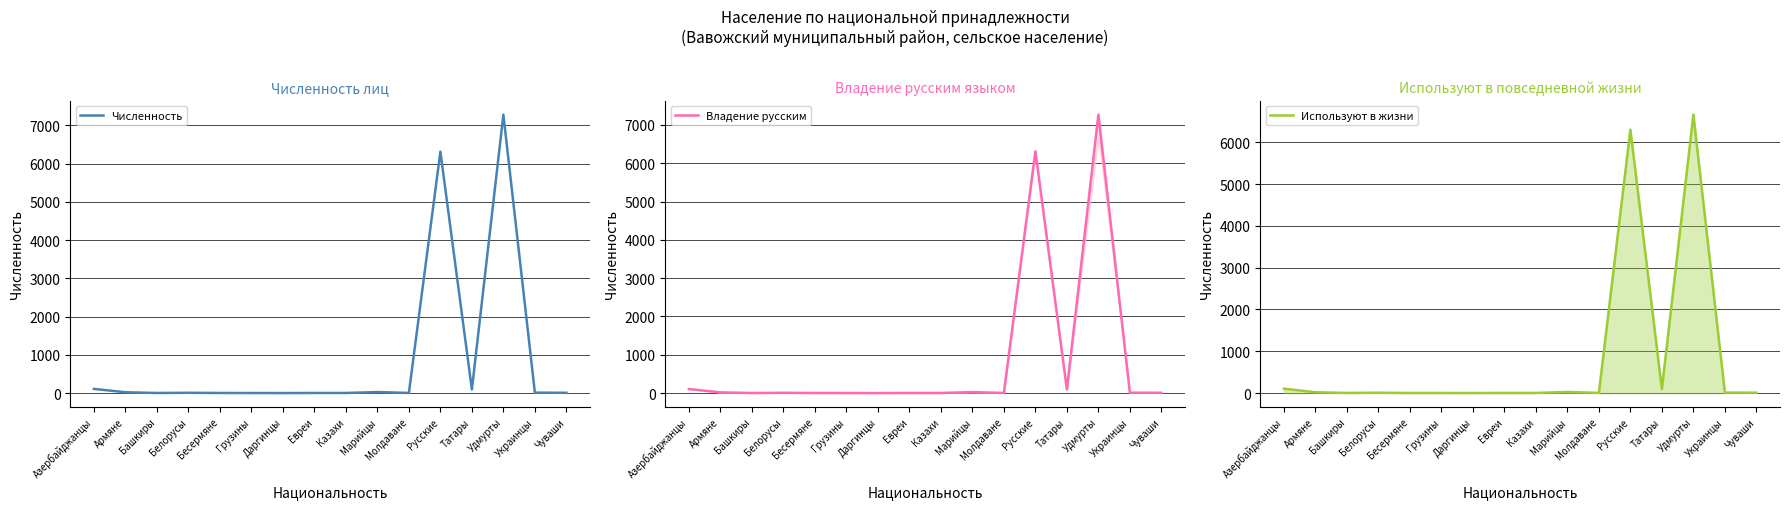

At which label does Владение русским first exceed 8?

Азербайджанцы